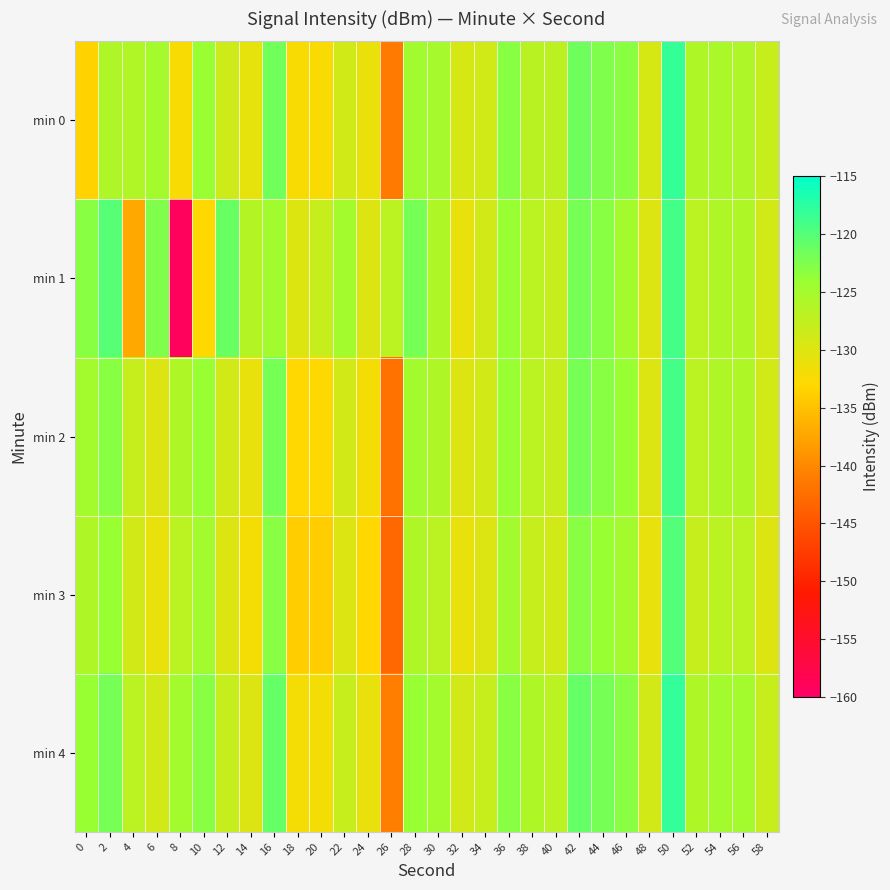

Which has a higher value, 44 or 28?

44